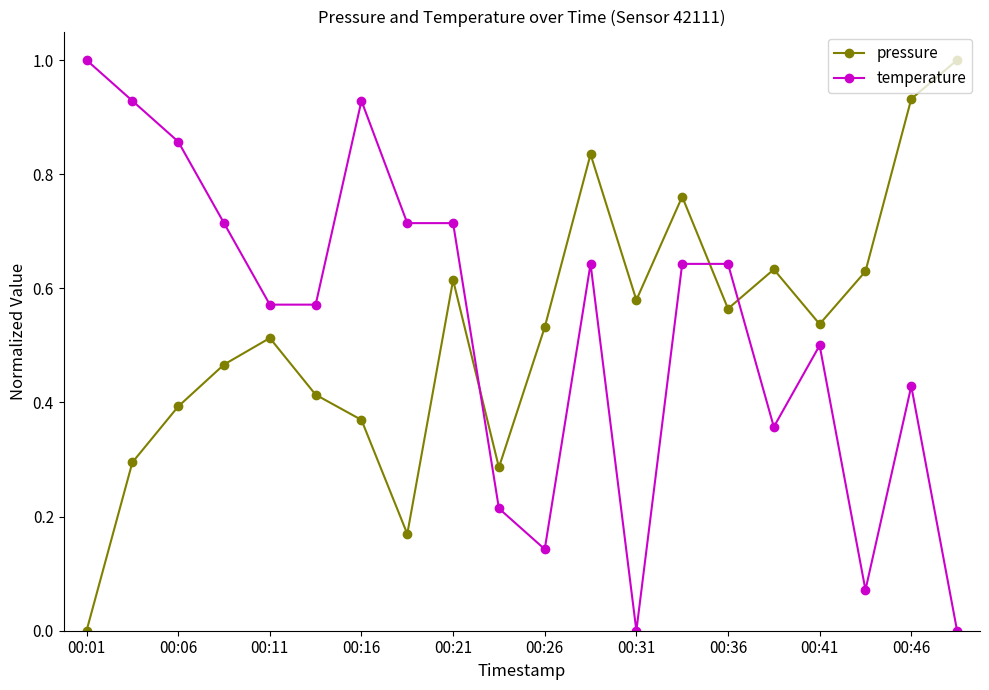

What is the sum of all pressure values?

10.5